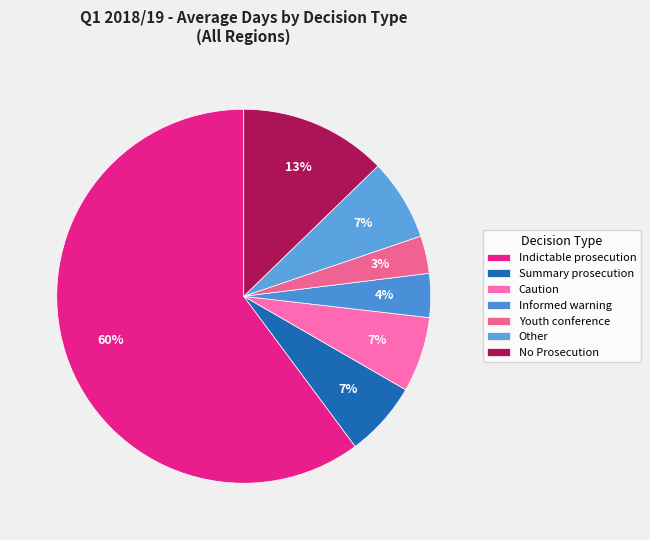

Rank the categories by value from lowest to highest.

Youth conference, Informed warning, Summary prosecution, Caution, Other, No Prosecution, Indictable prosecution